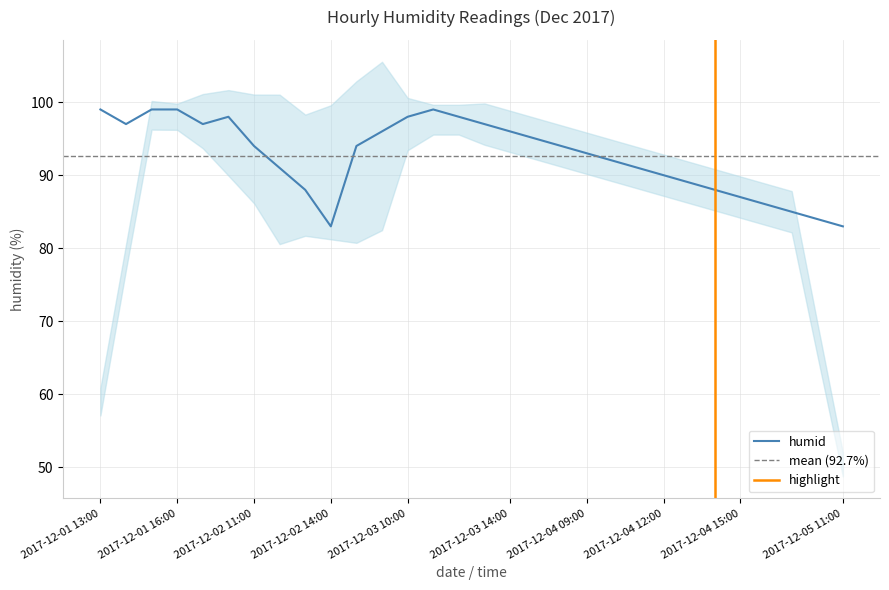

How many values are below 94?

14